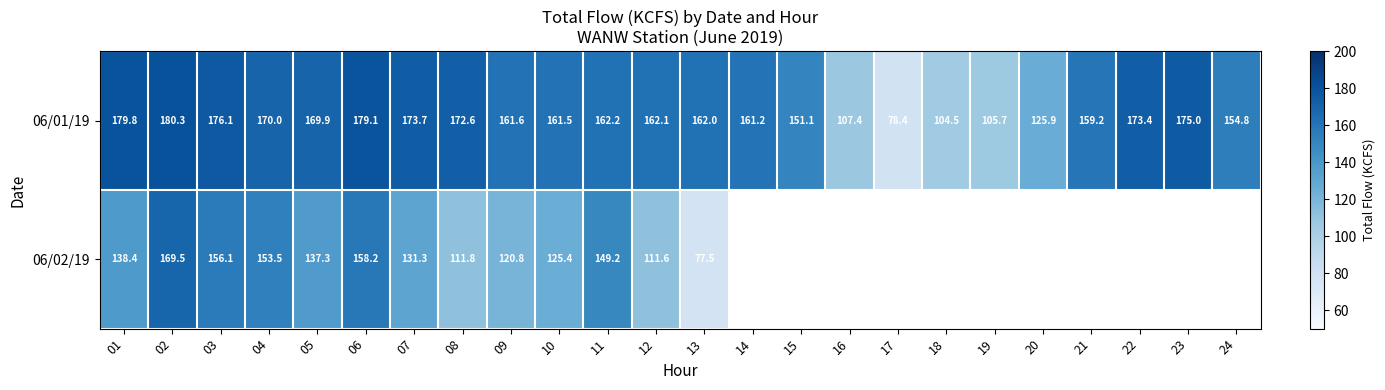

The 06/01/19 series shows 67.4 at 11. True or false?

False